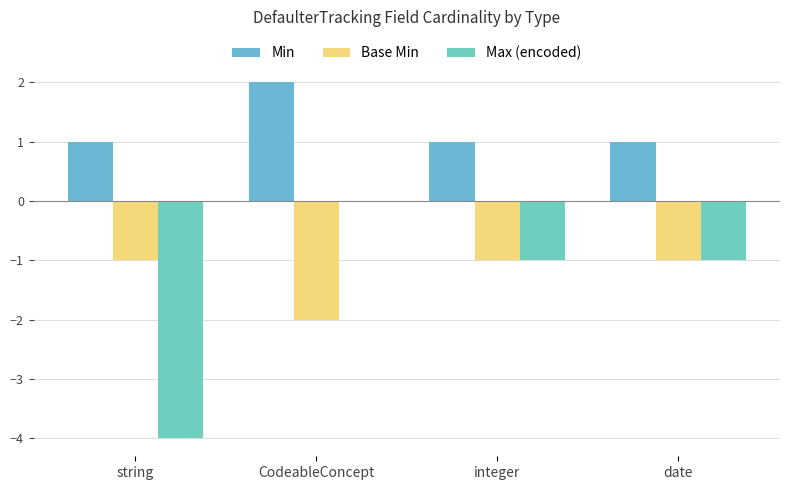

What is the lowest value of the Max (encoded) series?

-4